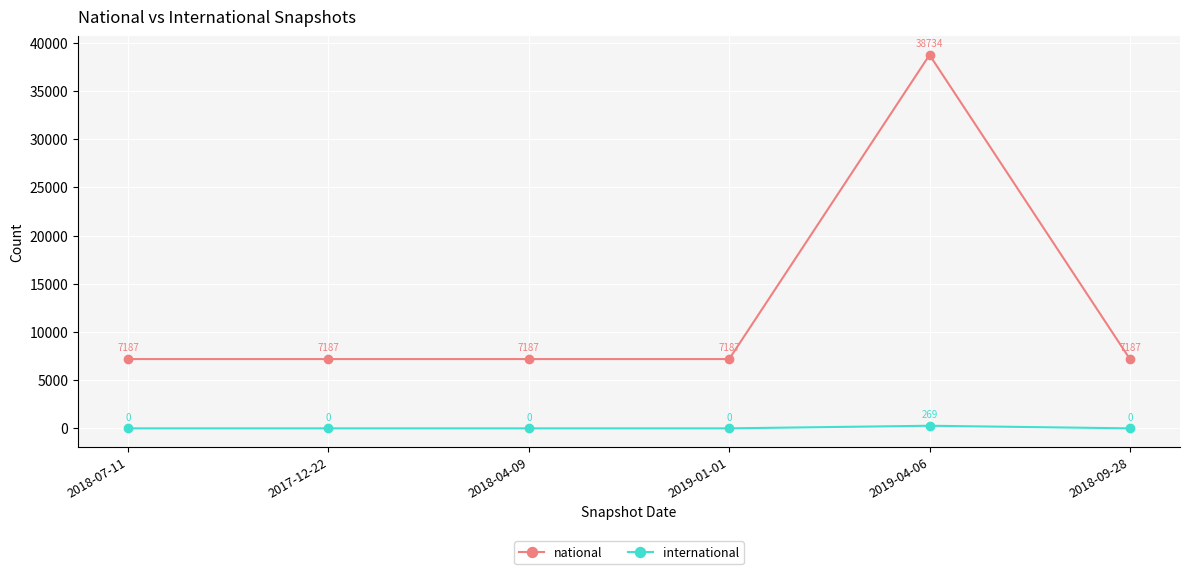

What is the total value across all series at 2018-09-28?

7187